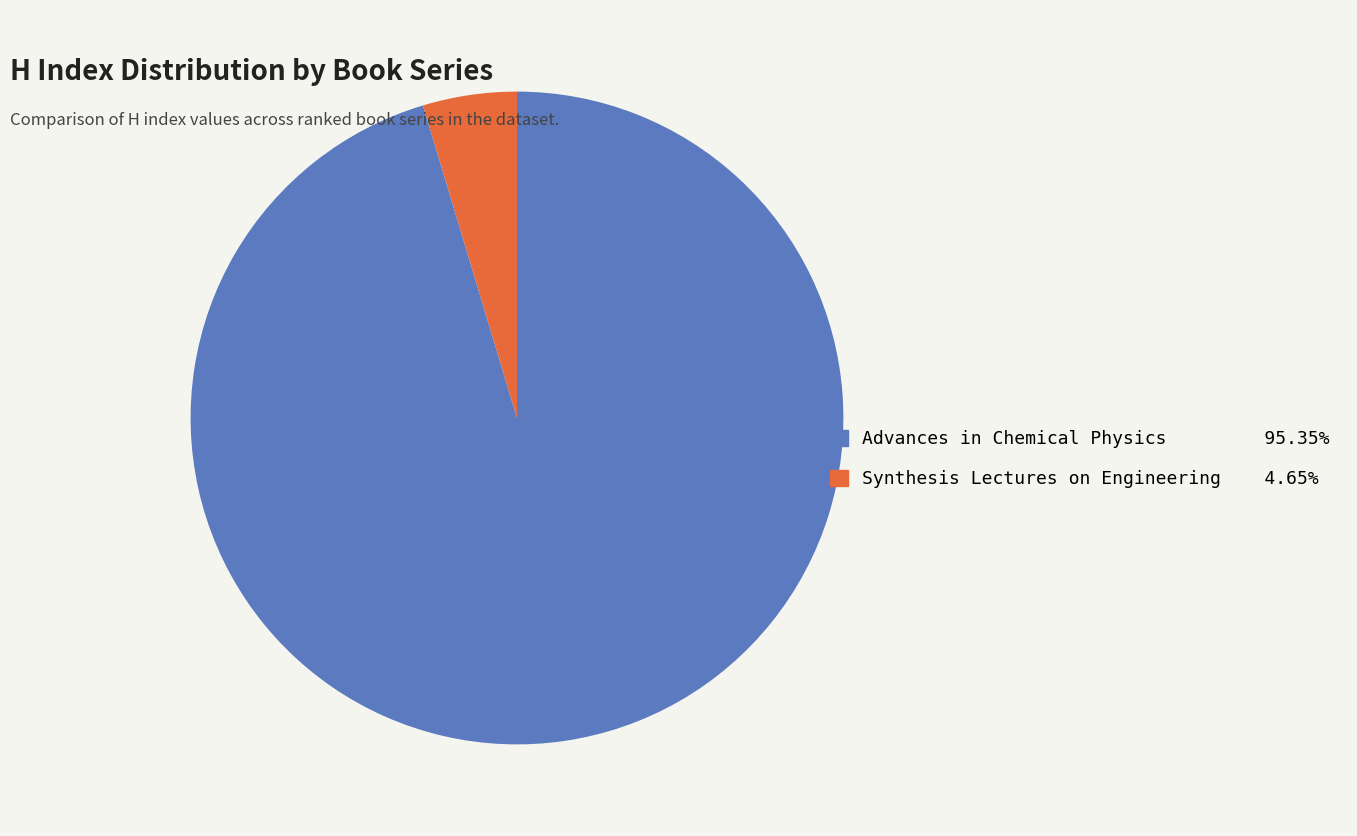

What is the smallest slice in the pie chart?

Synthesis Lectures on Engineering